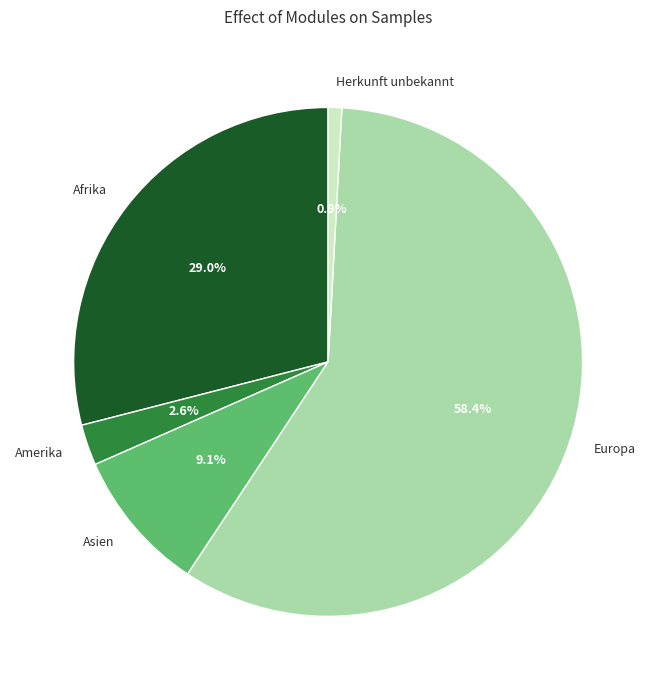

To the nearest percent, what is the average slice percentage?

20%